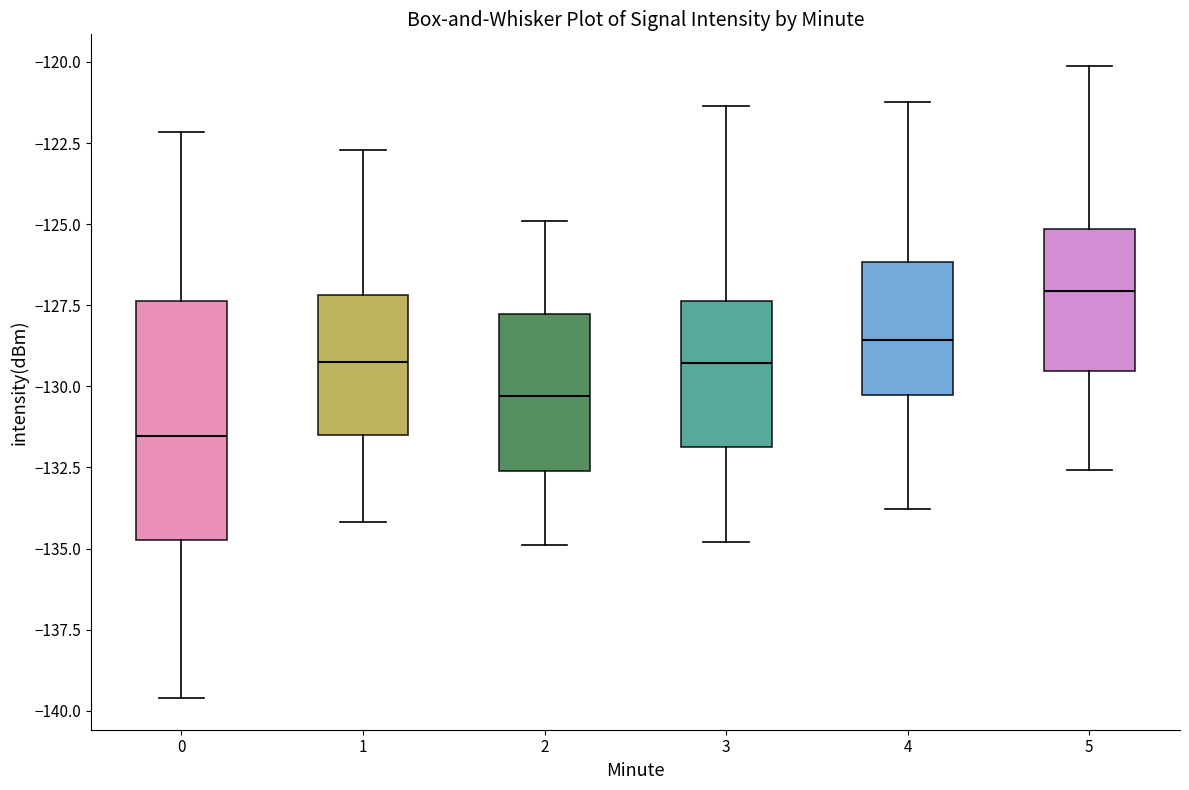

Which box's median line is the lowest?

0